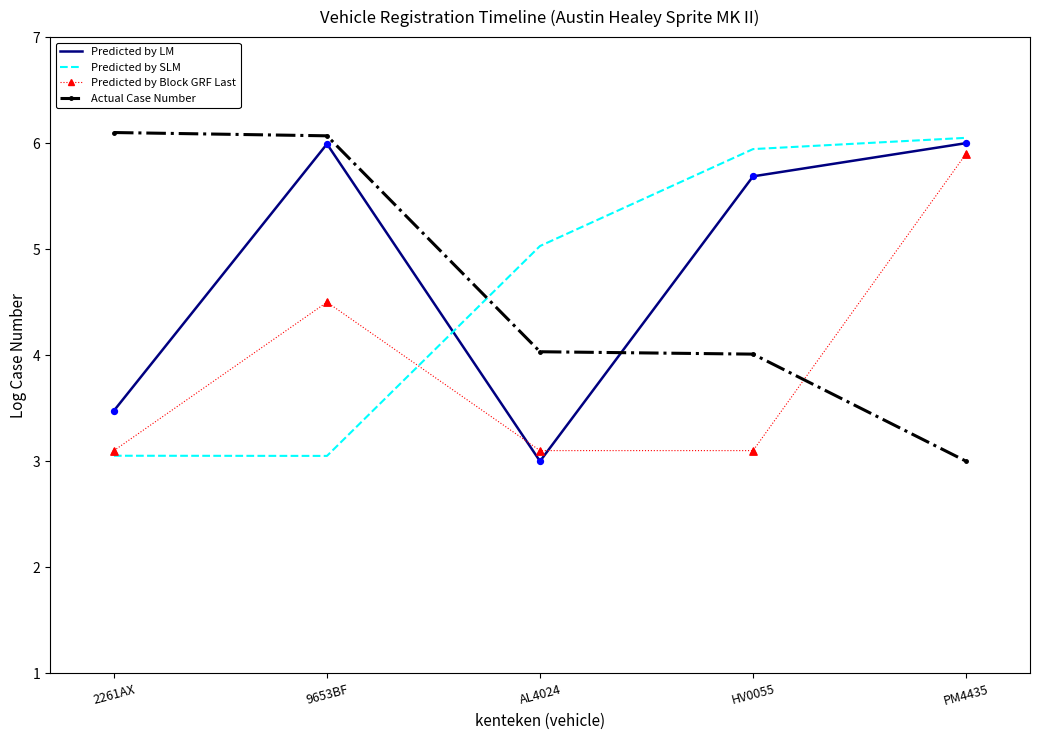

Between AL4024 and PM4435, which series saw the biggest shift?

Predicted by LM